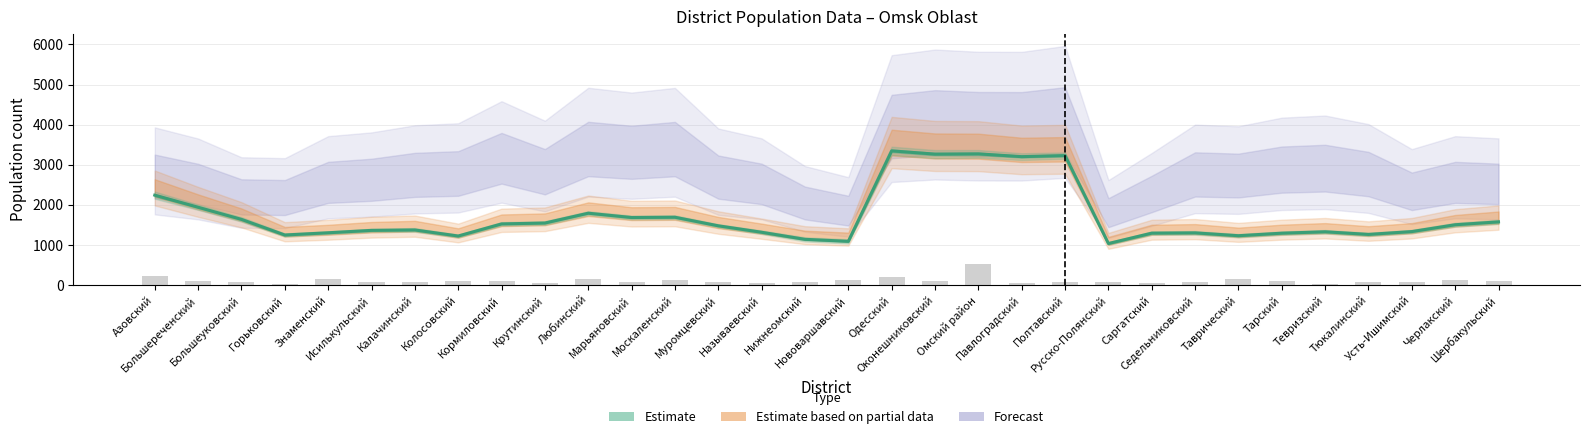

Reading left to right, what are all the values shown in this chart?

Estimate (male + female): Азовский=2241.8	Большереченский=1940.6	Большеуковский=1638.4	Горьковский=1248.8	Знаменский=1304.4	Исилькульский=1364.2	Калачинский=1374.8	Колосовский=1223.4	Кормиловский=1525.4	Крутинский=1547.2	Любинский=1792.4	Марьяновский=1684.8	Москаленский=1691.8	Муромцевский=1478.0	Называевский=1317.4	Нижнеомский=1140.6	Нововаршавский=1090.8	Одесский=3346.6	Оконешниковский=3265.4	Омский район=3271.8	Павлоградский=3202.2	Полтавский=3229.0	Русско-Полянский=1036.2	Саргатский=1295.0	Седельниковский=1302.0	Таврический=1231.2	Тарский=1294.2	Тевризский=1329.2	Тюкалинский=1263.6	Усть-Ишимский=1334.4	Черлакский=1504.4	Шербакульский=1576.4
Children count (col_4): Азовский=239.0	Большереченский=107.0	Большеуковский=69.0	Горьковский=17.0	Знаменский=140.0	Исилькульский=73.0	Калачинский=73.0	Колосовский=93.0	Кормиловский=96.0	Крутинский=41.0	Любинский=146.0	Марьяновский=88.0	Москаленский=127.0	Муромцевский=78.0	Называевский=40.0	Нижнеомский=74.0	Нововаршавский=126.0	Одесский=201.0	Оконешниковский=105.0	Омский район=532.0	Павлоградский=51.0	Полтавский=70.0	Русско-Полянский=84.0	Саргатский=48.0	Седельниковский=79.0	Таврический=147.0	Тарский=108.0	Тевризский=32.0	Тюкалинский=72.0	Усть-Ишимский=85.0	Черлакский=119.0	Шербакульский=110.0